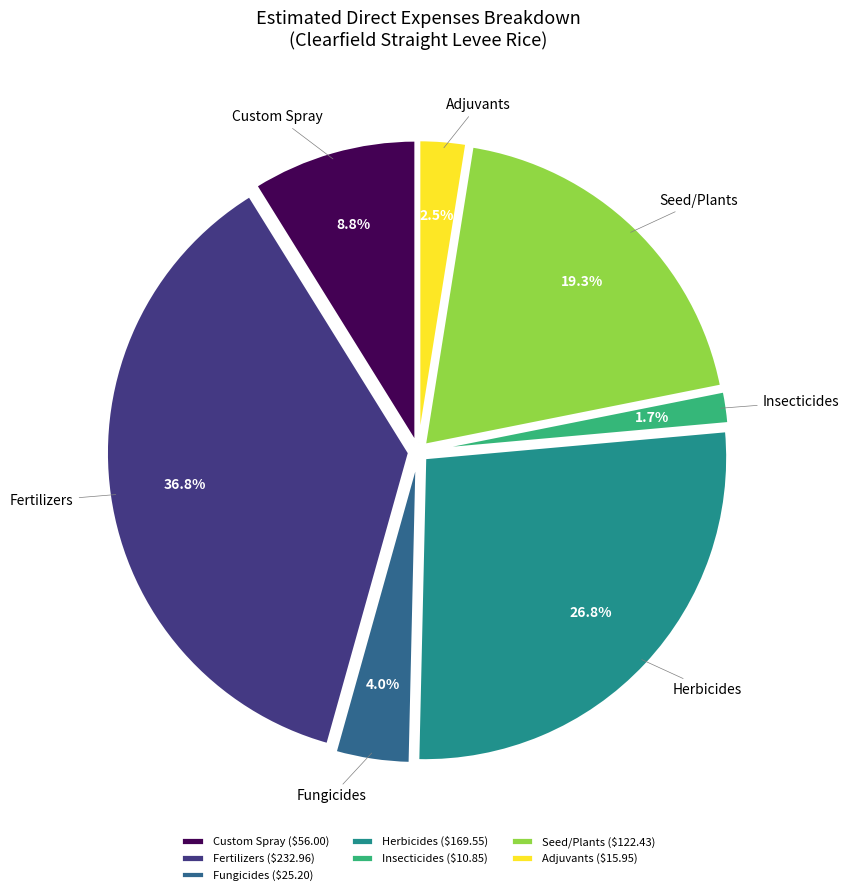

Does Seed/Plants account for over 50% of the chart?

No